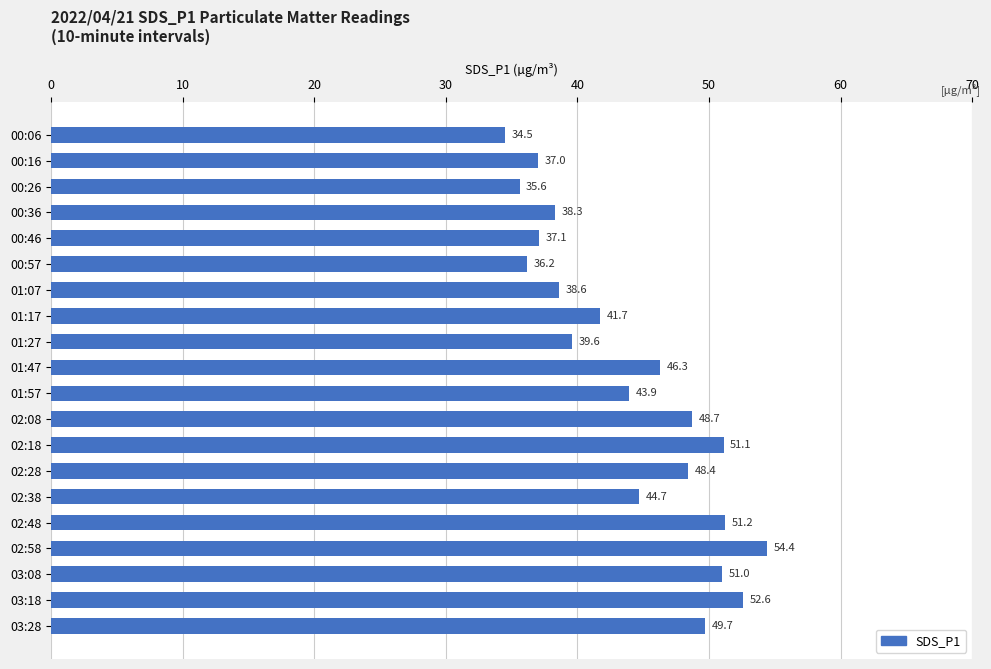

Reading top to bottom, extract all data points from this chart.

00:06=34.5	00:16=37.0	00:26=35.6	00:36=38.3	00:46=37.1	00:57=36.2	01:07=38.6	01:17=41.7	01:27=39.6	01:47=46.3	01:57=43.9	02:08=48.7	02:18=51.1	02:28=48.4	02:38=44.7	02:48=51.2	02:58=54.4	03:08=51.0	03:18=52.6	03:28=49.7